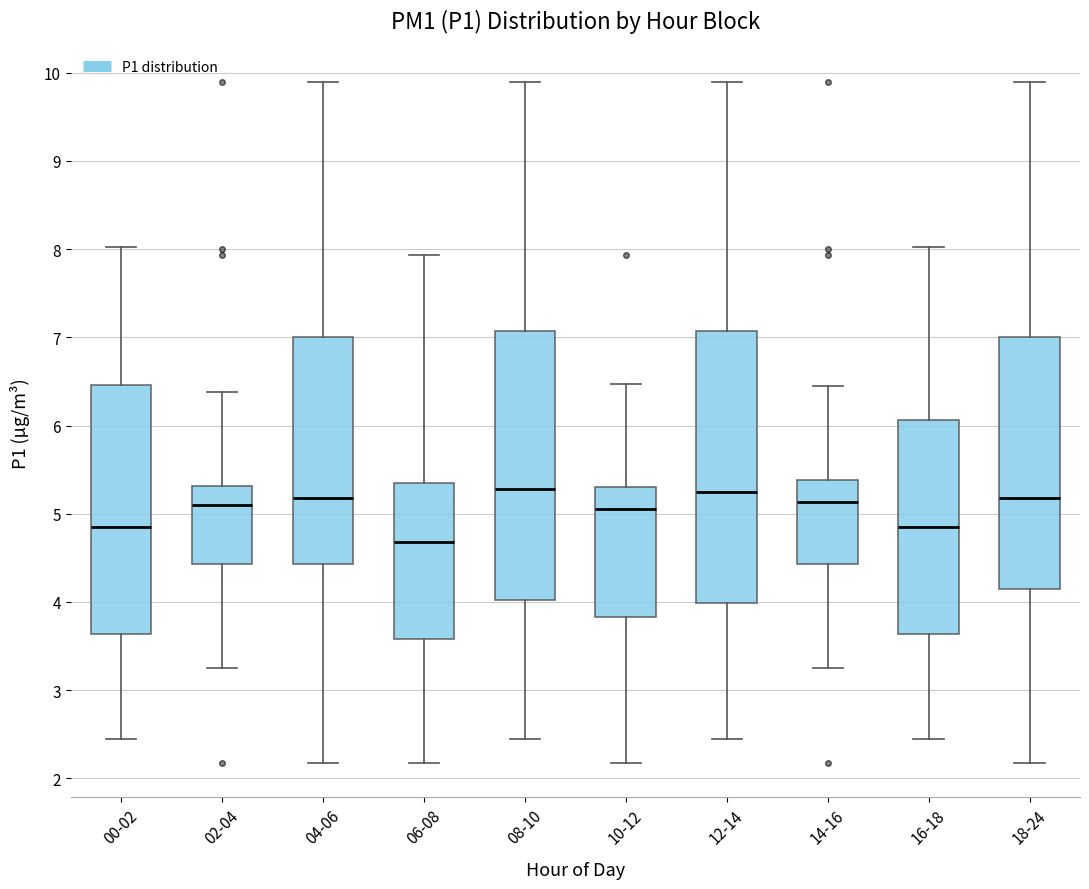

Where does the lower whisker of the box for 08-10 end on the y-axis? The values are not printed on the chart, so give them approximately, as read against the axis.

2.5